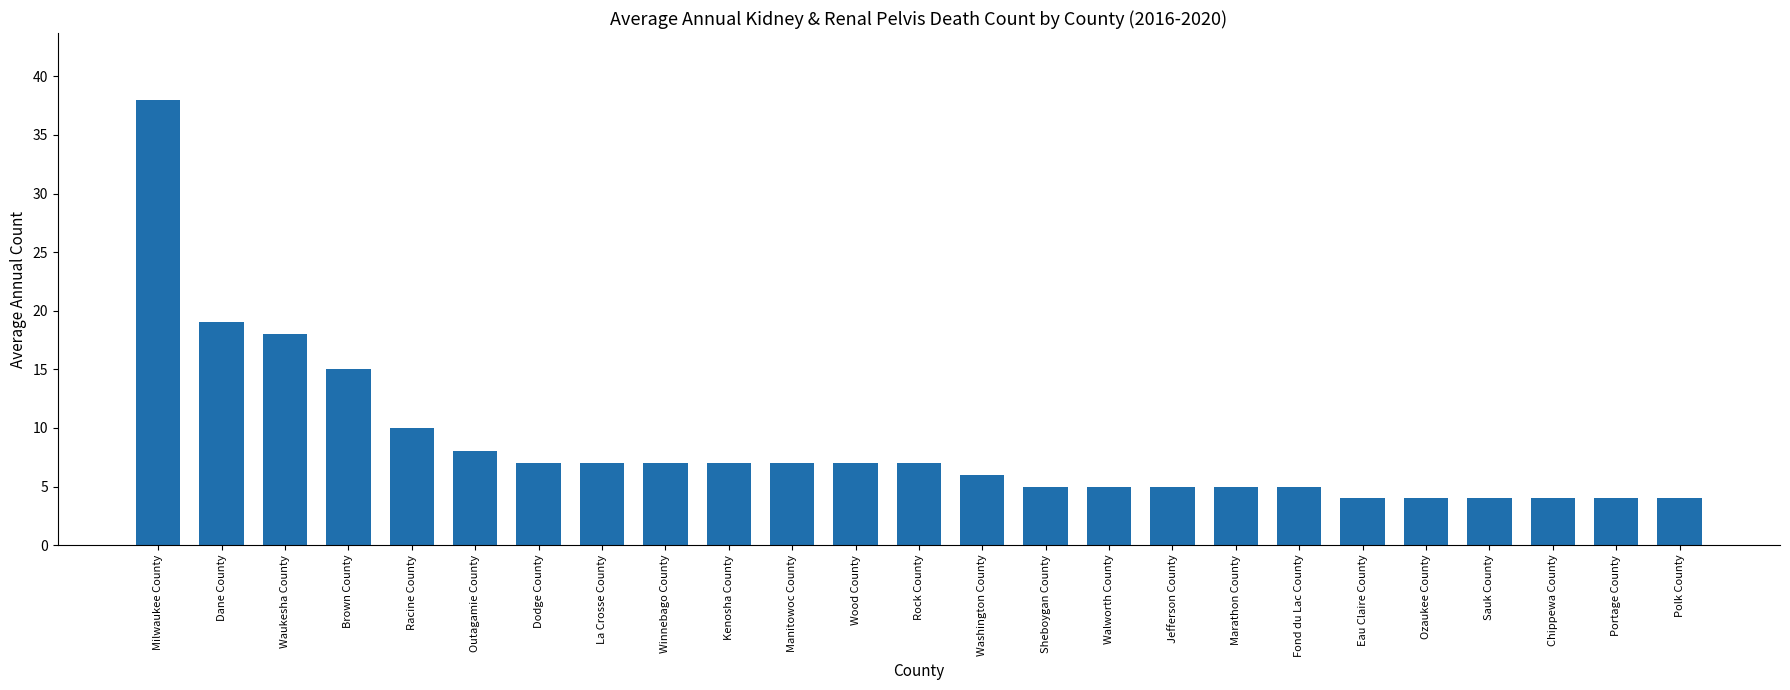

Approximately how many times larger is the value at Winnebago County compared to Walworth County?

1.4